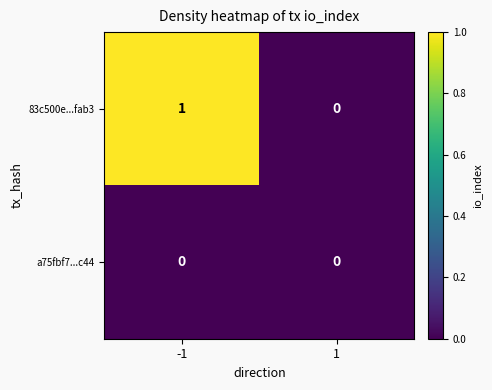

True or false: 83c500e...fab3 has a value of -1 at 1.

False